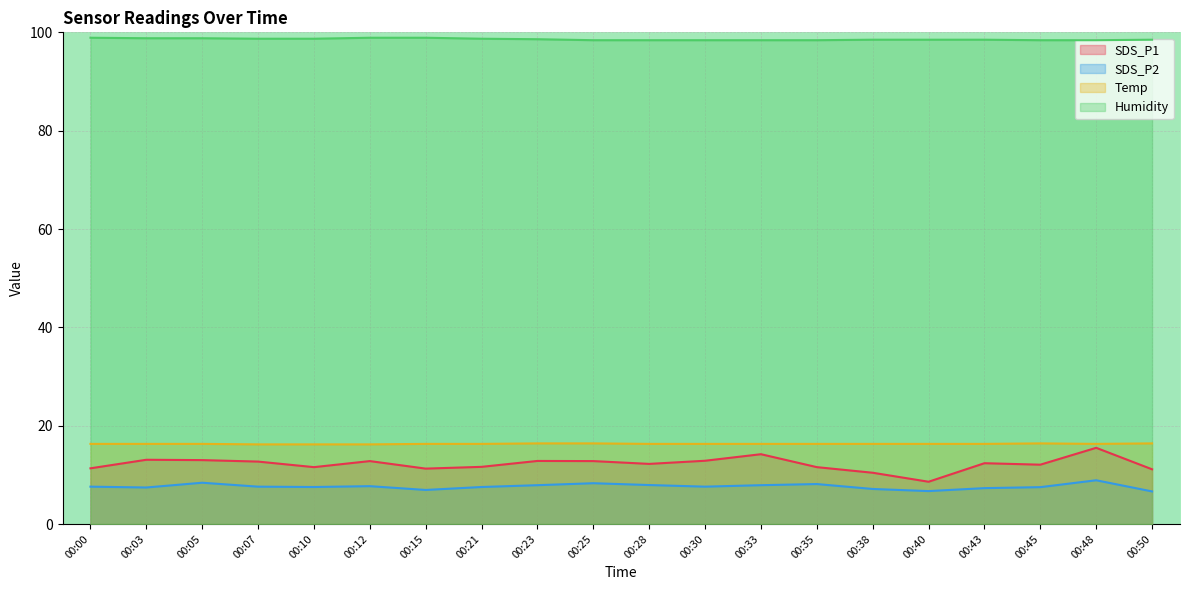

Reading left to right, what are all the values shown in this chart?

SDS_P1: 00:00=11.3	00:03=13.1	00:05=13.0	00:07=12.7	00:10=11.6	00:12=12.8	00:15=11.3	00:21=11.6	00:23=12.8	00:25=12.8	00:28=12.2	00:30=12.9	00:33=14.2	00:35=11.6	00:38=10.4	00:40=8.6	00:43=12.4	00:45=12.1	00:48=15.5	00:50=11.1
SDS_P2: 00:00=7.6	00:03=7.4	00:05=8.4	00:07=7.6	00:10=7.5	00:12=7.7	00:15=6.9	00:21=7.5	00:23=7.9	00:25=8.3	00:28=7.9	00:30=7.6	00:33=7.9	00:35=8.1	00:38=7.1	00:40=6.7	00:43=7.3	00:45=7.5	00:48=8.9	00:50=6.6
Temp: 00:00=16.3	00:03=16.3	00:05=16.3	00:07=16.2	00:10=16.2	00:12=16.2	00:15=16.3	00:21=16.3	00:23=16.4	00:25=16.4	00:28=16.3	00:30=16.3	00:33=16.3	00:35=16.3	00:38=16.3	00:40=16.3	00:43=16.3	00:45=16.4	00:48=16.3	00:50=16.4
Humidity: 00:00=98.9	00:03=98.8	00:05=98.8	00:07=98.7	00:10=98.7	00:12=98.9	00:15=98.9	00:21=98.7	00:23=98.6	00:25=98.4	00:28=98.4	00:30=98.4	00:33=98.4	00:35=98.4	00:38=98.5	00:40=98.5	00:43=98.5	00:45=98.4	00:48=98.4	00:50=98.5